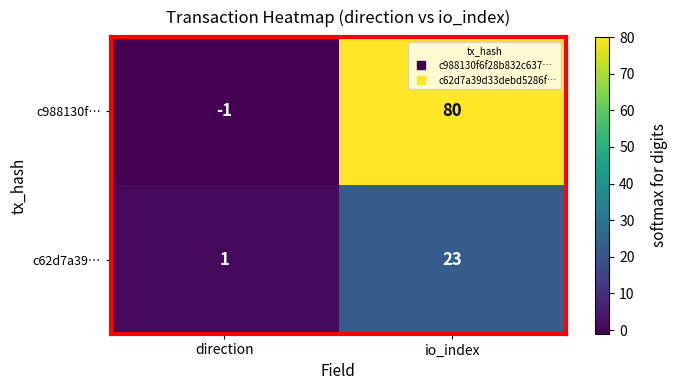

The c62d7a39… series shows 0 at direction. True or false?

False